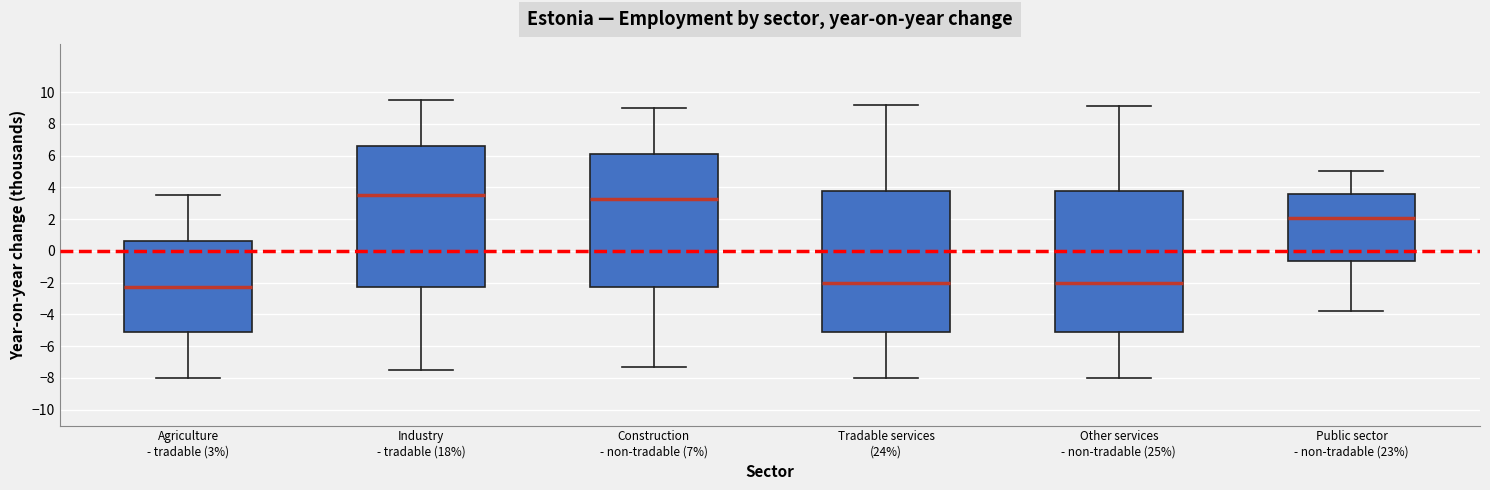

Reading left to right, read every box against the y-axis: the position of its median line, the range the box covers, and the ends of its whiskers. The values are not printed on the chart, so give them approximately, as read against the axis.

Agriculture - tradable (3%): median -2.2, box -5.2 to 0.6, whiskers -8.0 to 3.6
Industry - tradable (18%): median 3.6, box -2.2 to 6.6, whiskers -7.4 to 9.6
Construction - non-tradable (7%): median 3.2, box -2.2 to 6.2, whiskers -7.2 to 9.0
Tradable services (24%): median -2.0, box -5.2 to 3.8, whiskers -8.0 to 9.2
Other services - non-tradable (25%): median -2.0, box -5.2 to 3.8, whiskers -8.0 to 9.2
Public sector - non-tradable (23%): median 2.2, box -0.6 to 3.6, whiskers -3.8 to 5.0